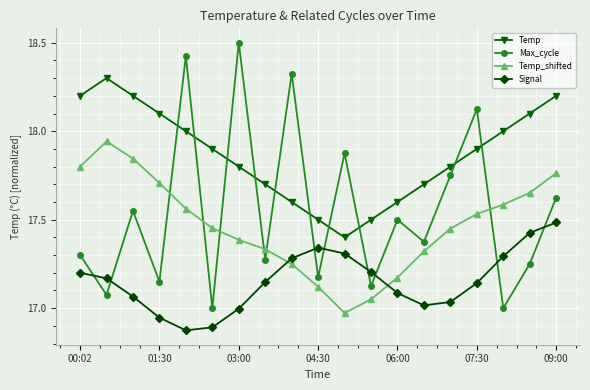

What is the difference between the maximum and minimum values in the Temp_shifted series?

1.0